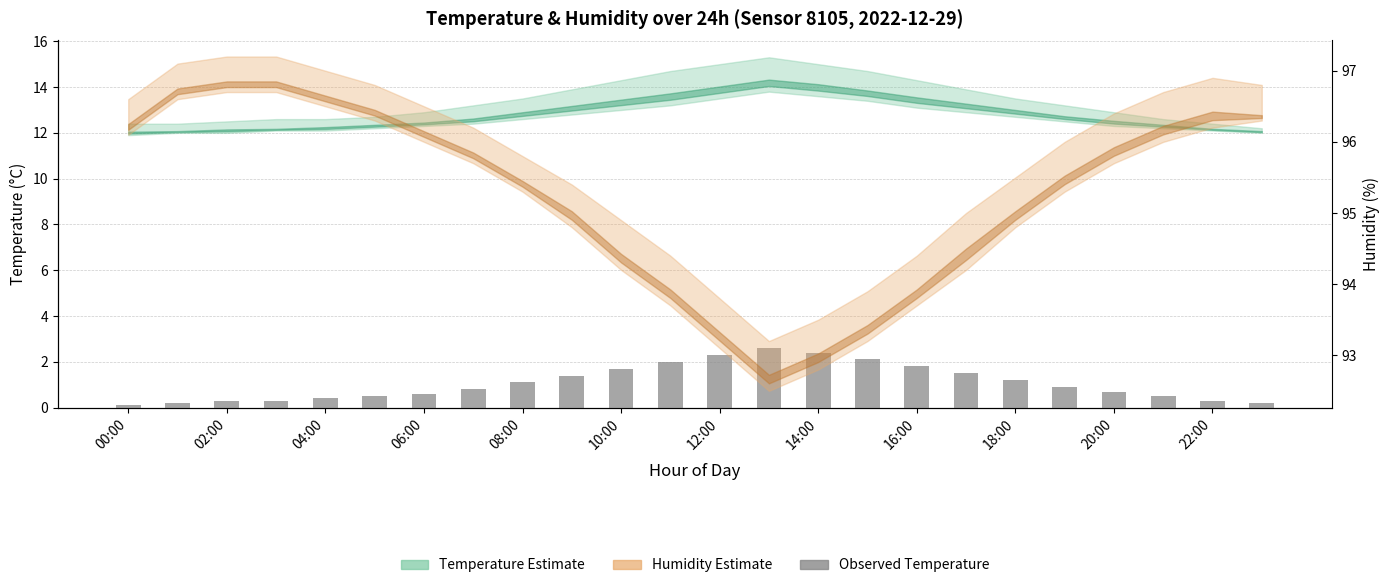

What is the label of the 1st bar from the left?

00:00